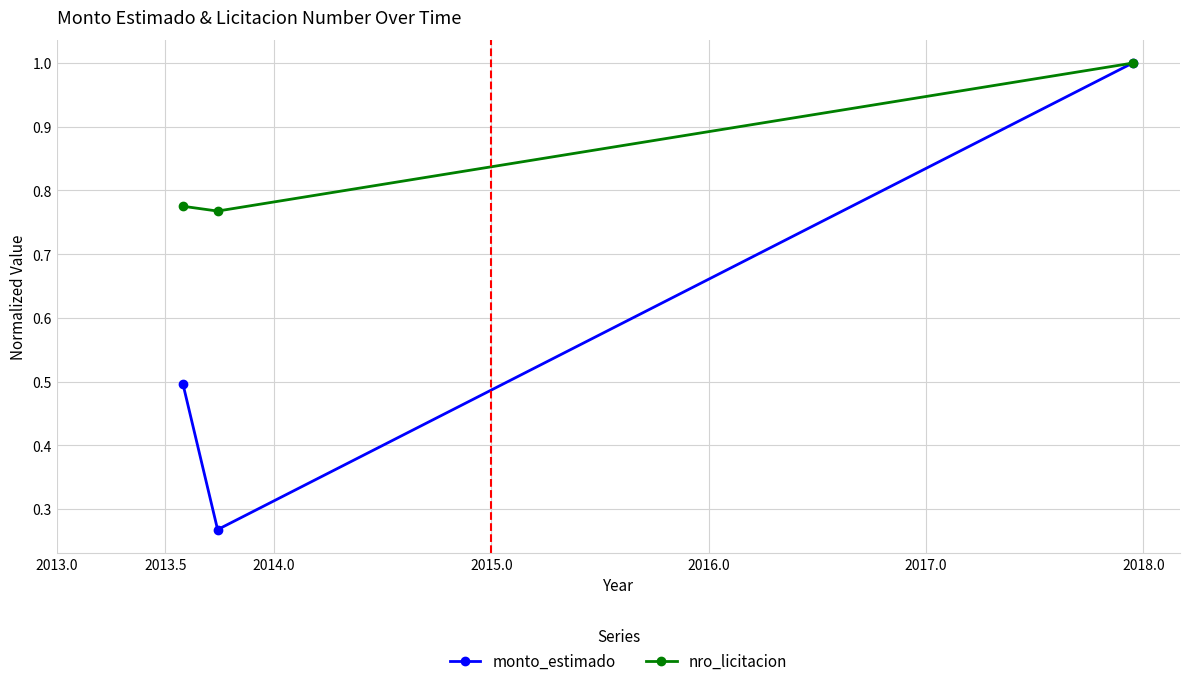

How many nro_licitacion values are between 0 and 1?

3